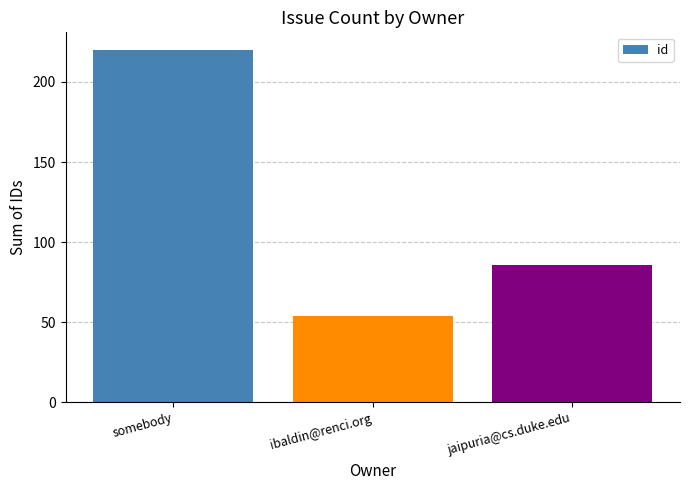

Is it true that the value at jaipuria@cs.duke.edu is 86?

True